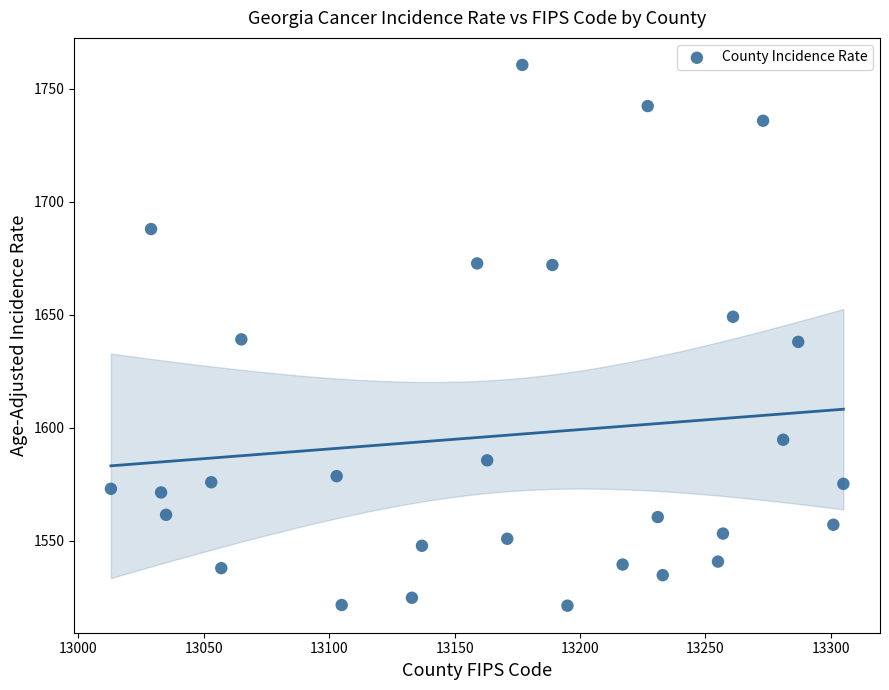

What is the range of X values (max minus min)?

292.0